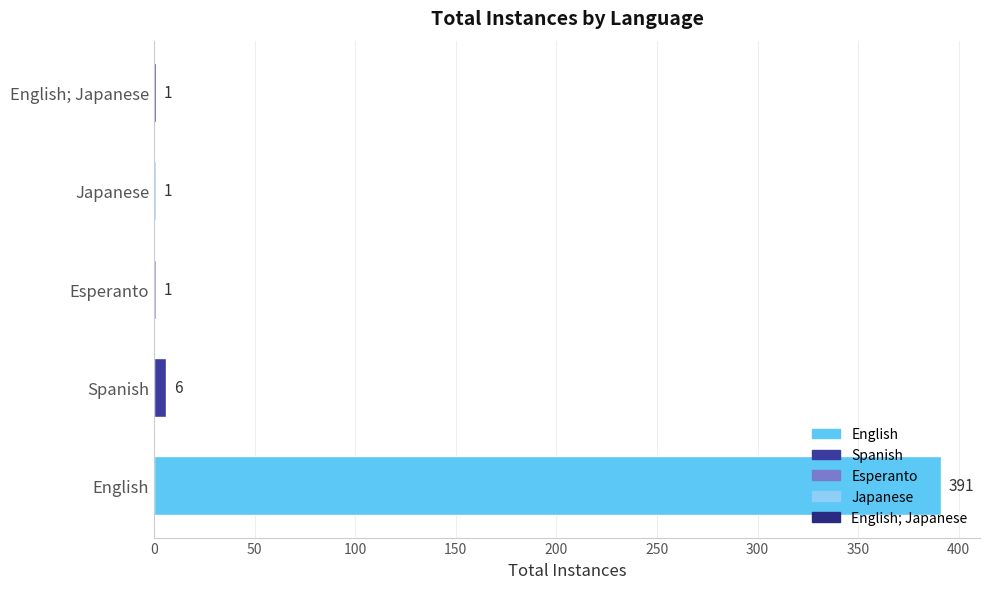

What value does the data have at English, to the nearest 5?

390